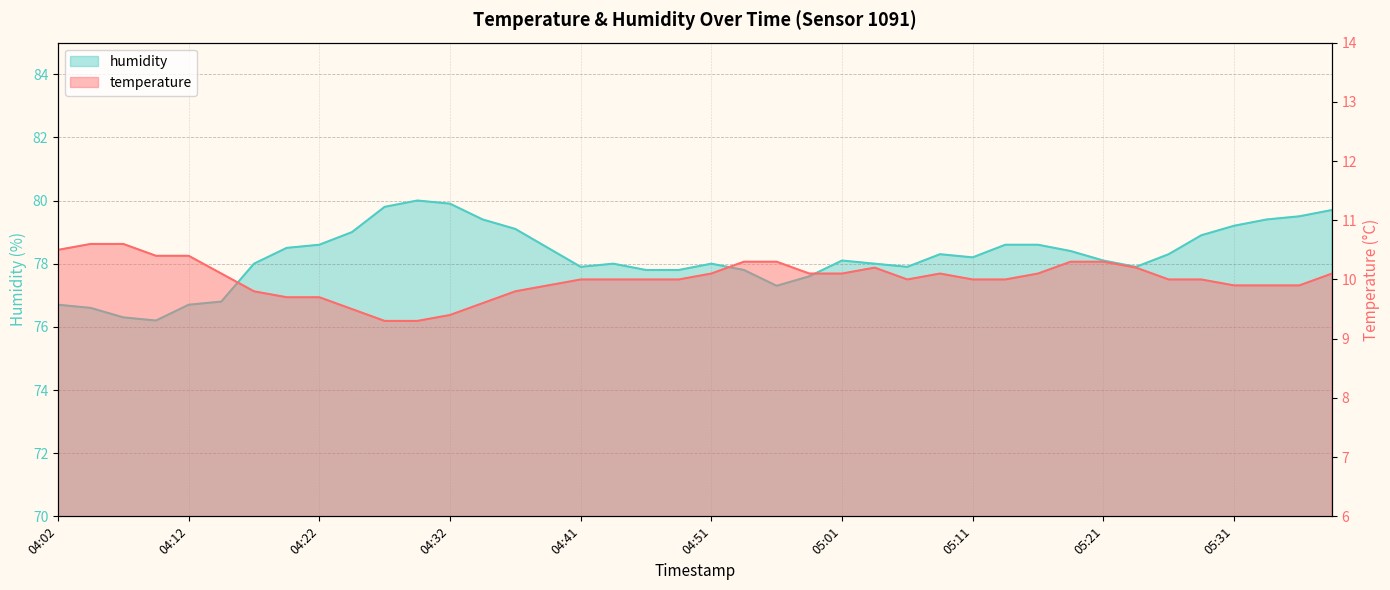

True or false: temperature and humidity intersect in this chart.

False